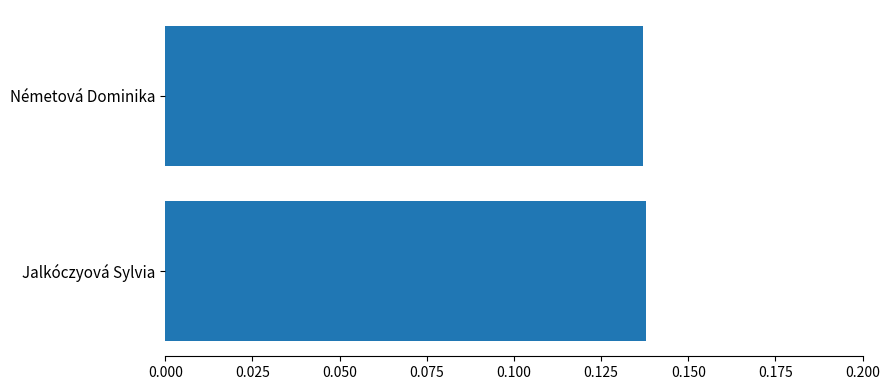

What is the sum of all values?

0.3